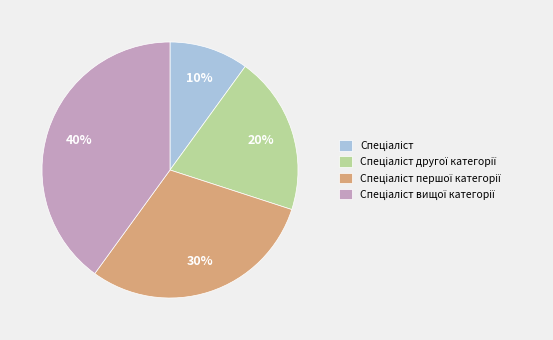

How many segments does this pie chart have?

4